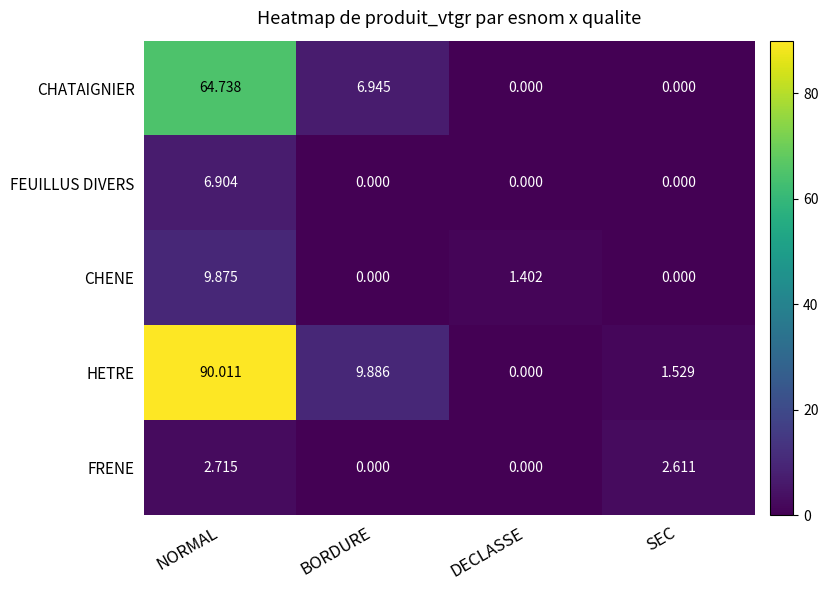

Which series has the widest spread of values?

HETRE